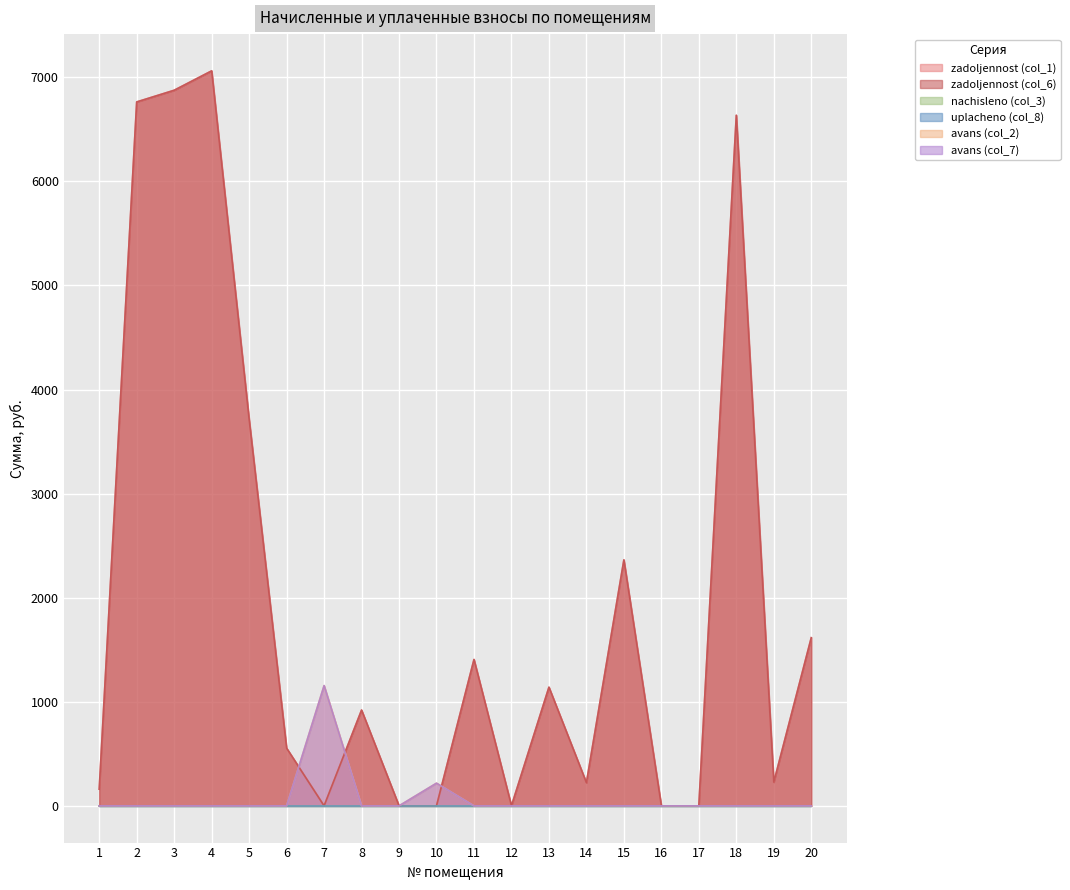

What is the difference between the second highest and minimum values in the avans (col_7) series?

217.9